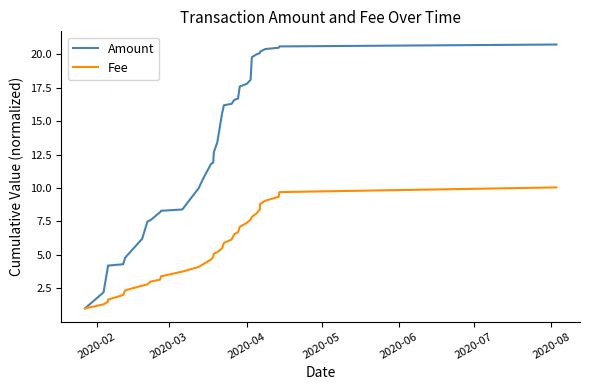

Which series has the largest total across all categories?

Amount